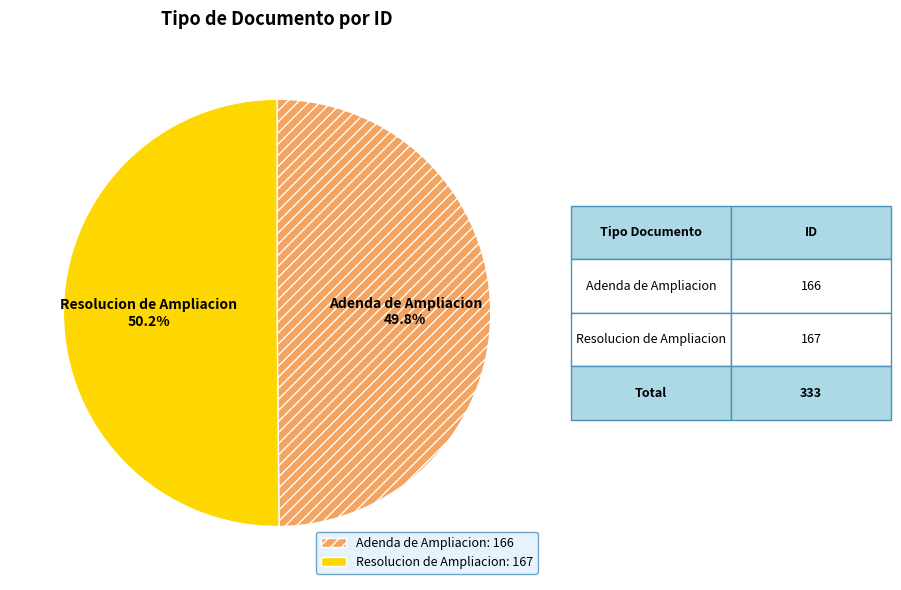

True or false: Adenda de Ampliacion accounts for 50% of the total.

True